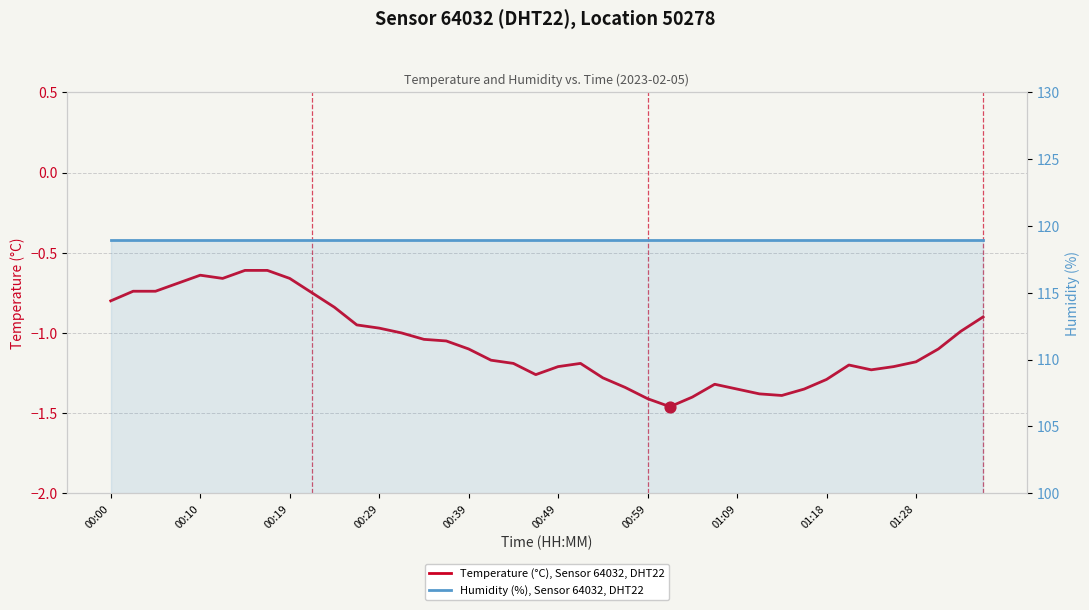

Which series has the largest total across all categories?

Humidity (%), Sensor 64032, DHT22